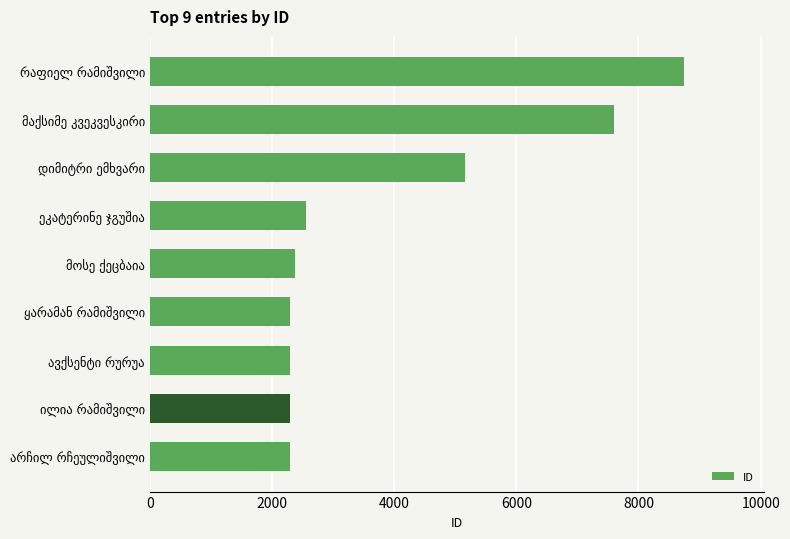

What is the smallest value displayed?

2297